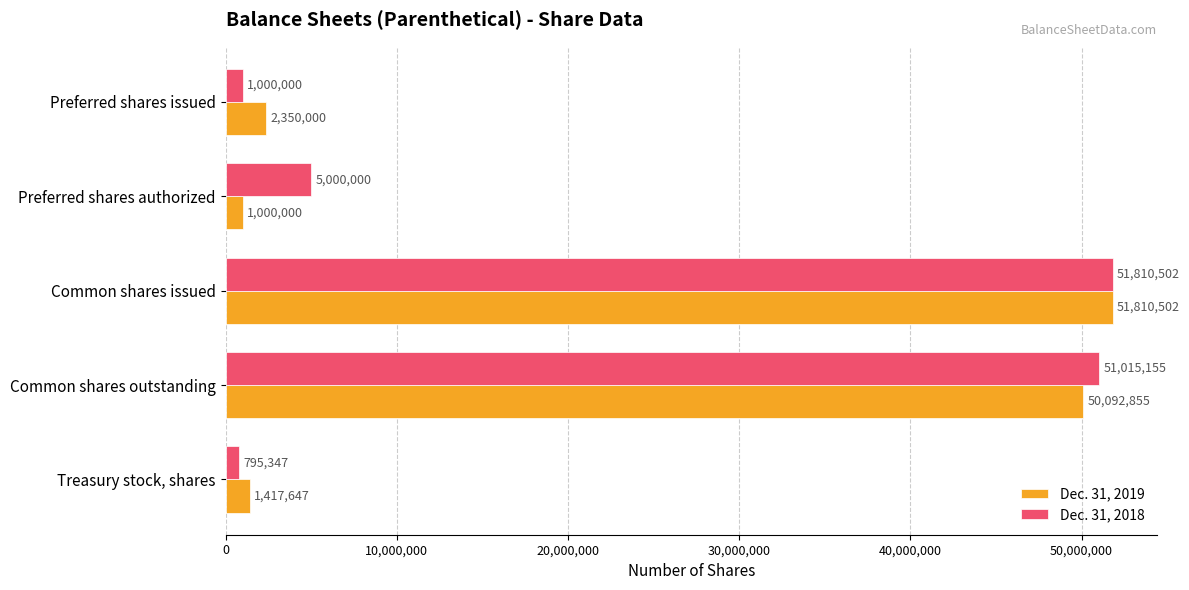

Where is Dec. 31, 2019 nearest to the value 26405251?

Common shares outstanding